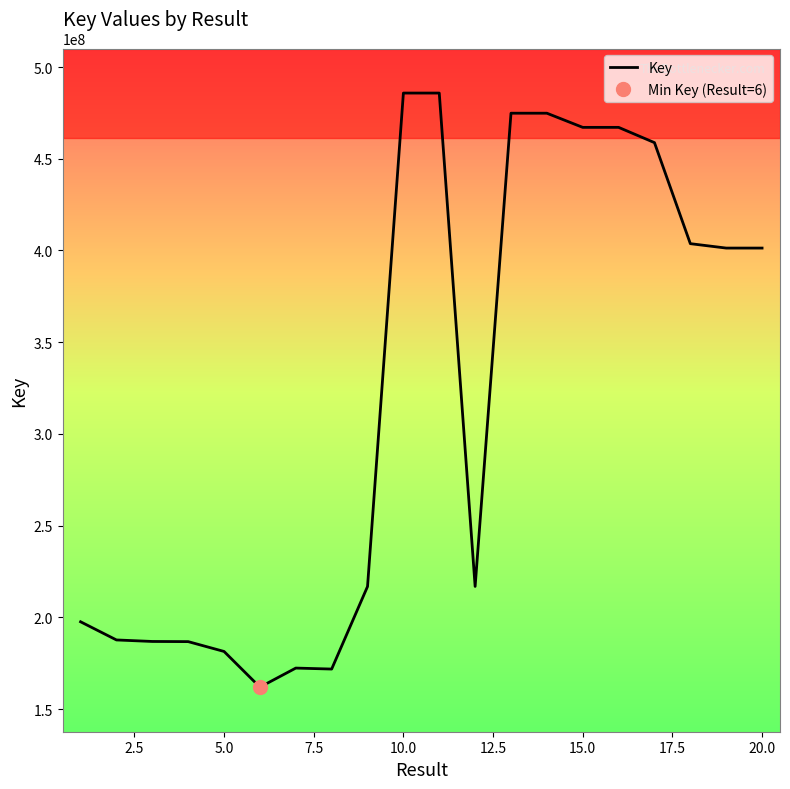

What is the maximum value for Key?

485796182